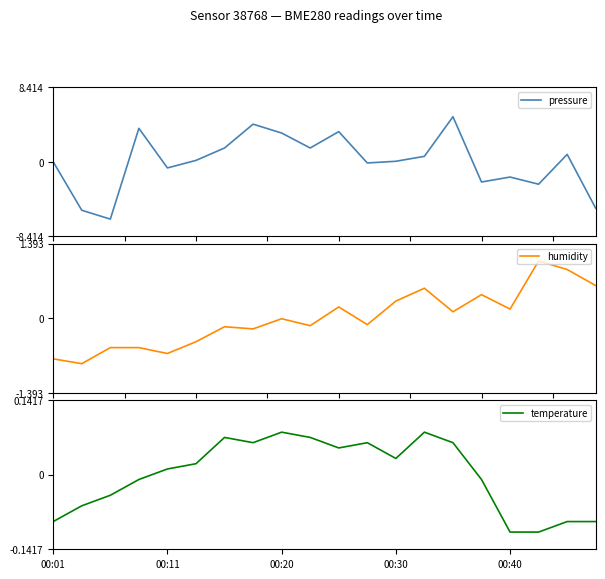

Does the chart have visible grid lines?

No